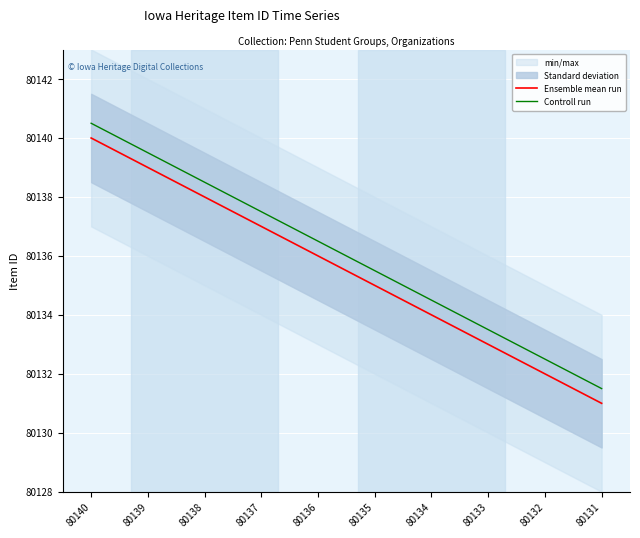

Which has a higher value, 80132 or 80135?

80135